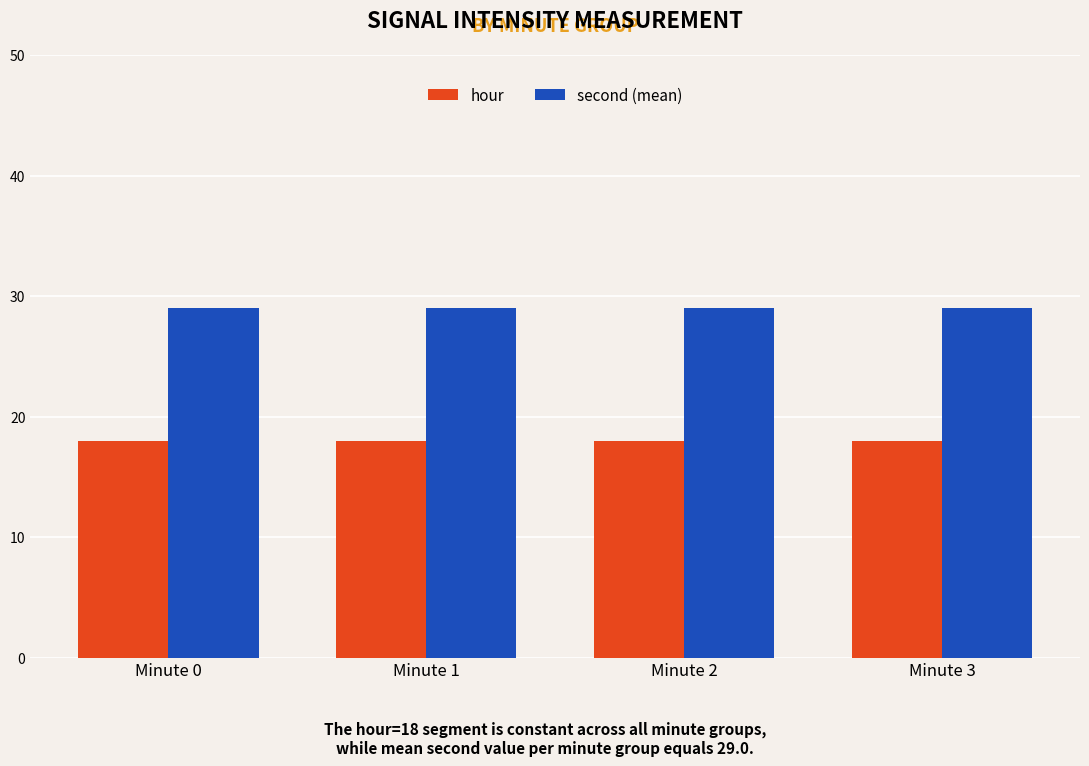

What is the spread (max minus min) of values at Minute 3?

11